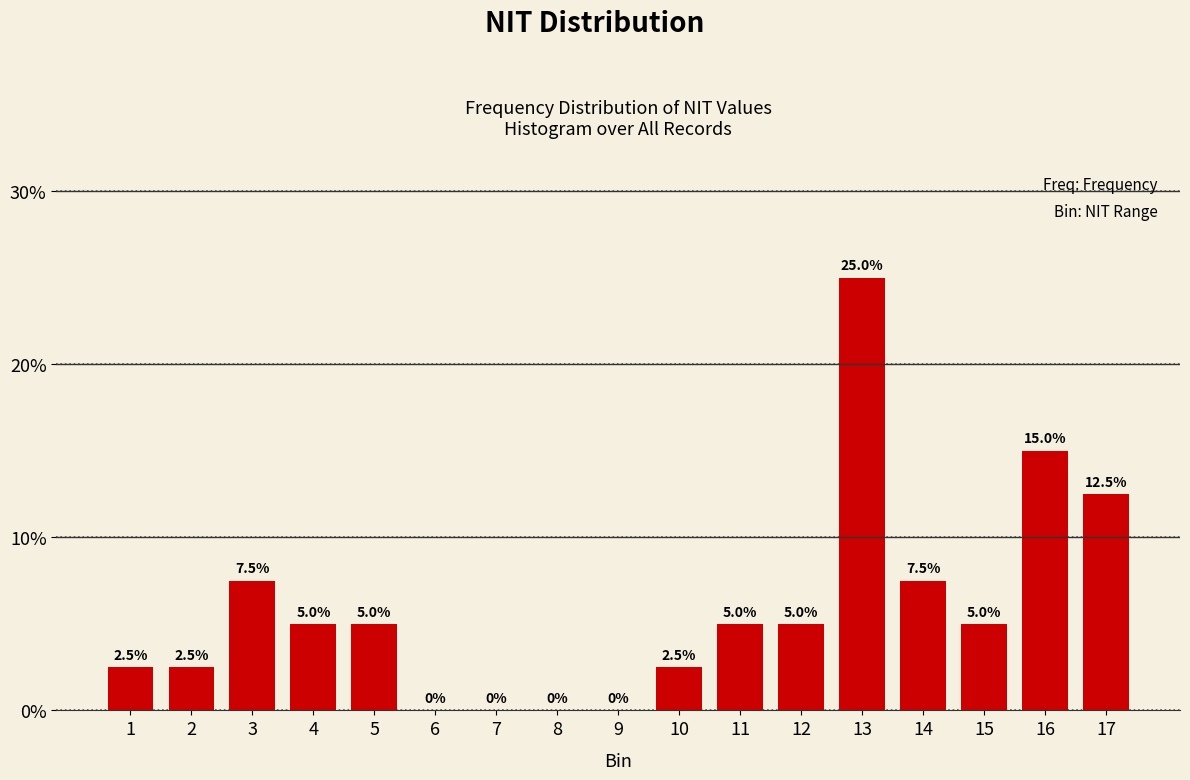

The chart shows a value of 5.0 at 11. True or false?

True